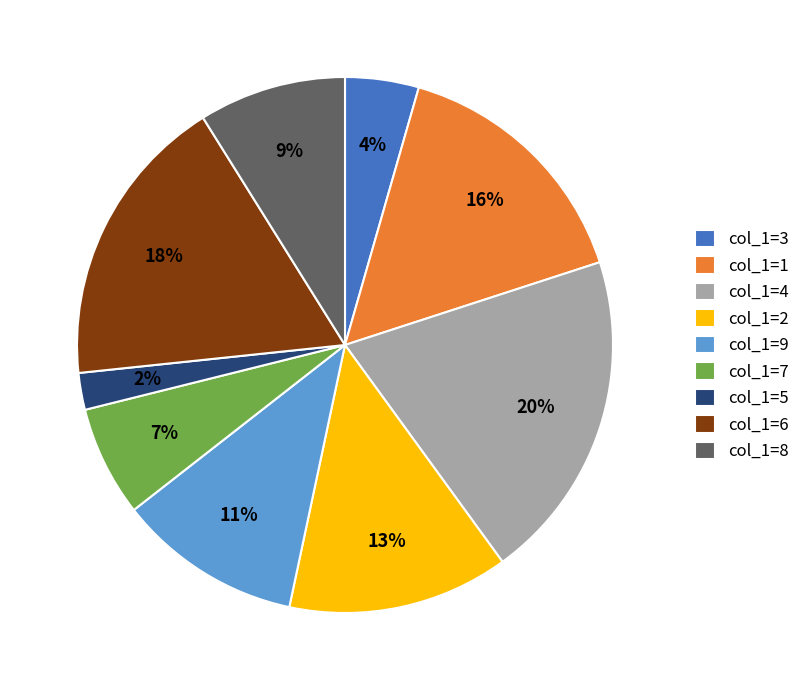

How many segments does this pie chart have?

9